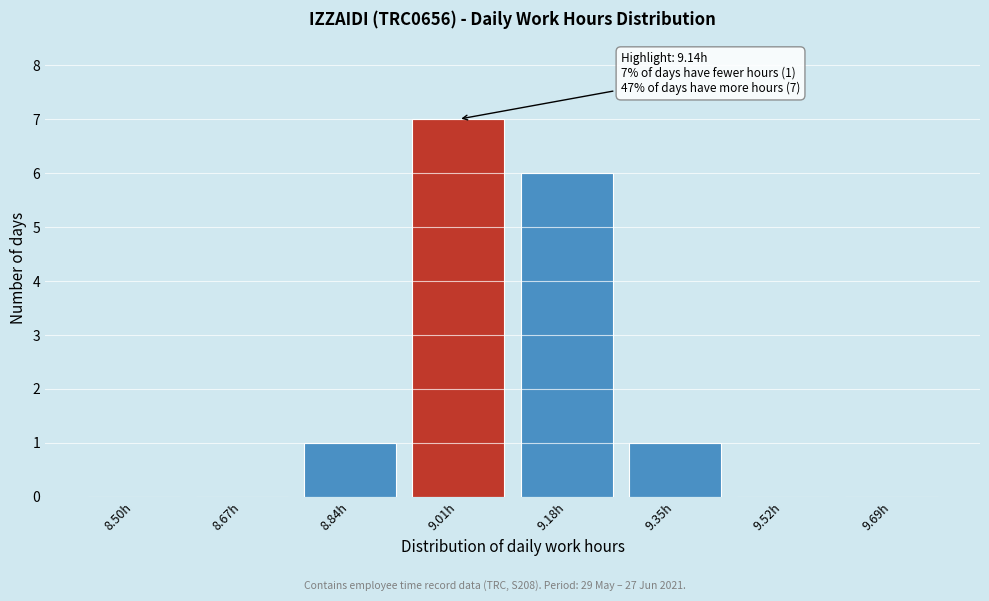

Reading right to left, list all the values displayed in this chart.

9.69h=0	9.52h=0	9.35h=1	9.18h=6	9.01h=7	8.84h=1	8.67h=0	8.50h=0